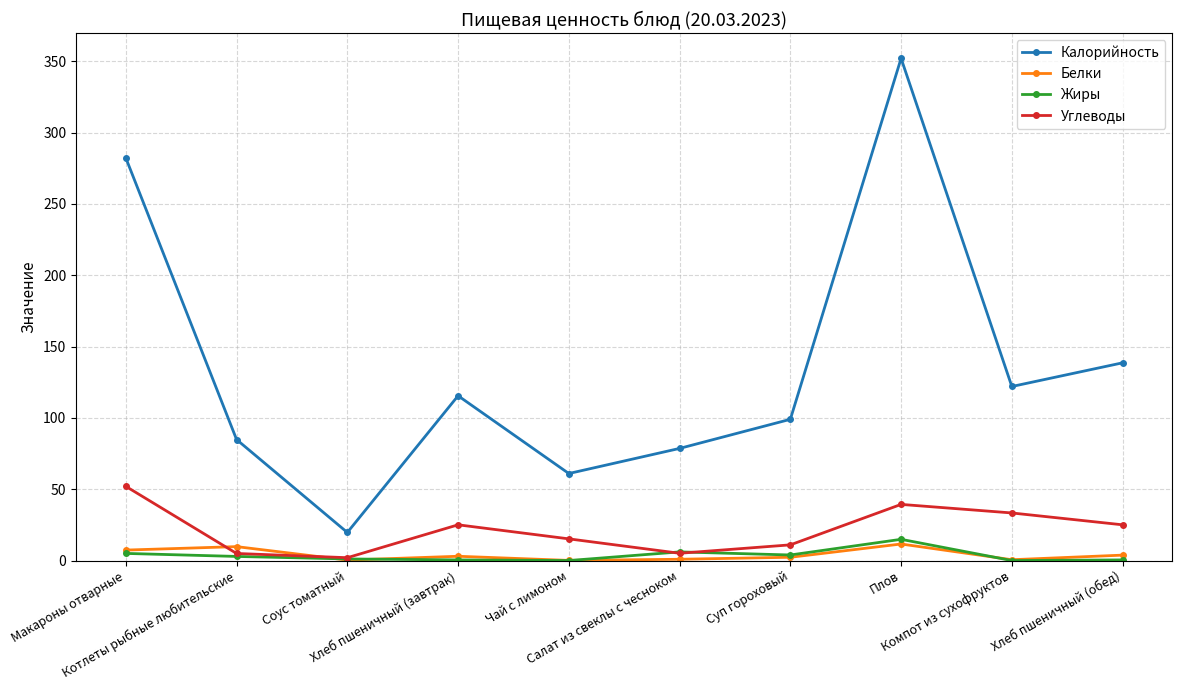

What is the maximum value shown in the chart?

352.0